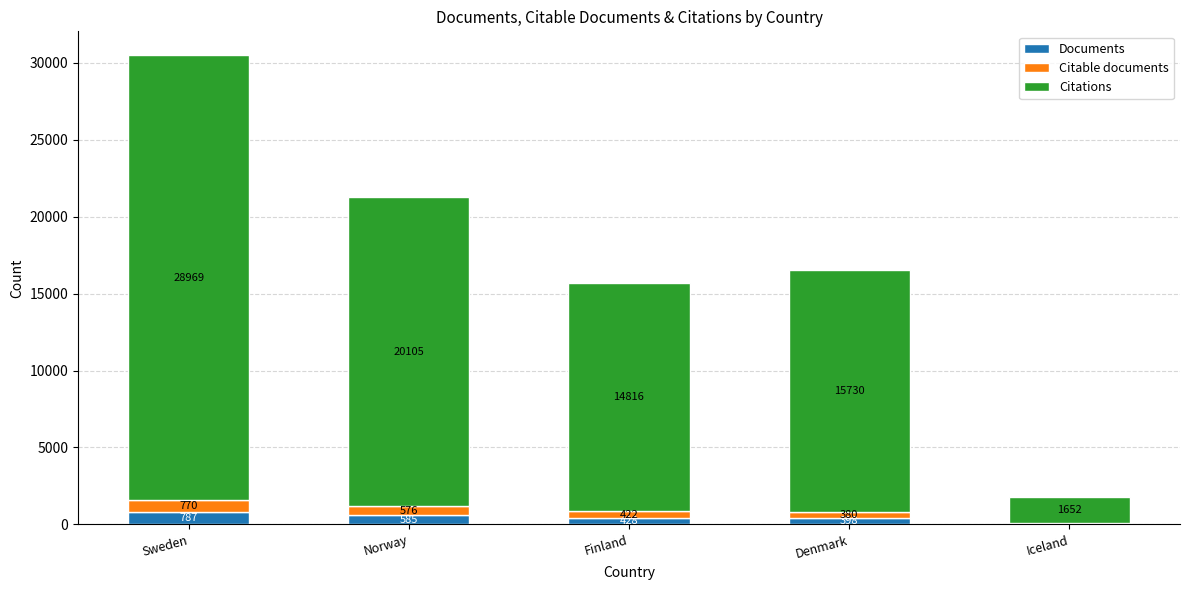

Does the chart contain stacked bars?

Yes